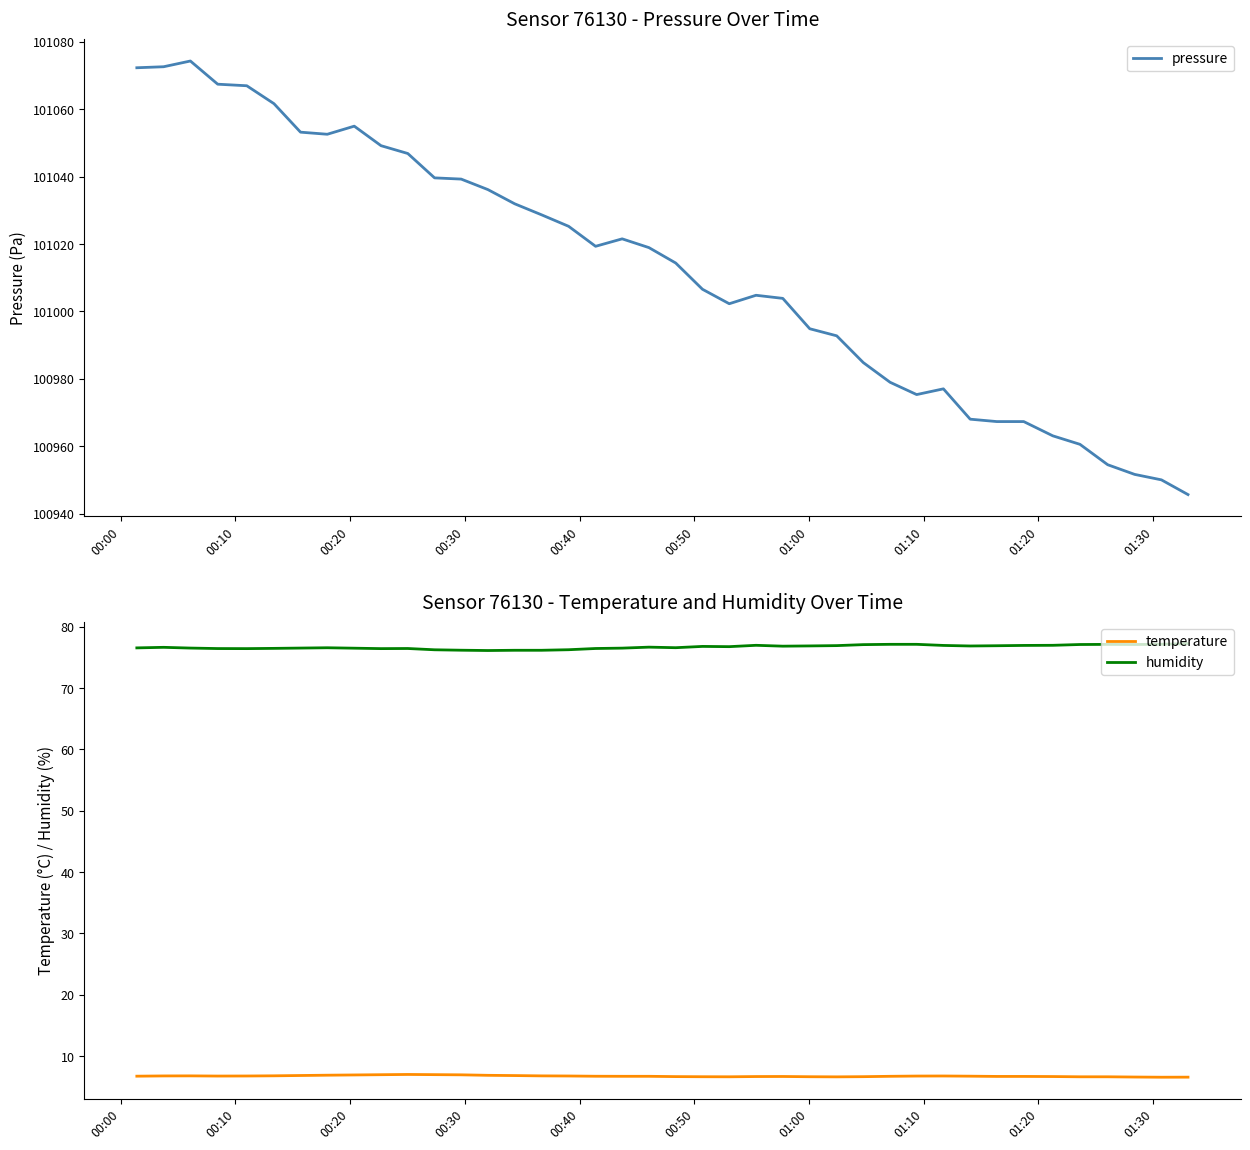

What is the minimum value for temperature?

6.6